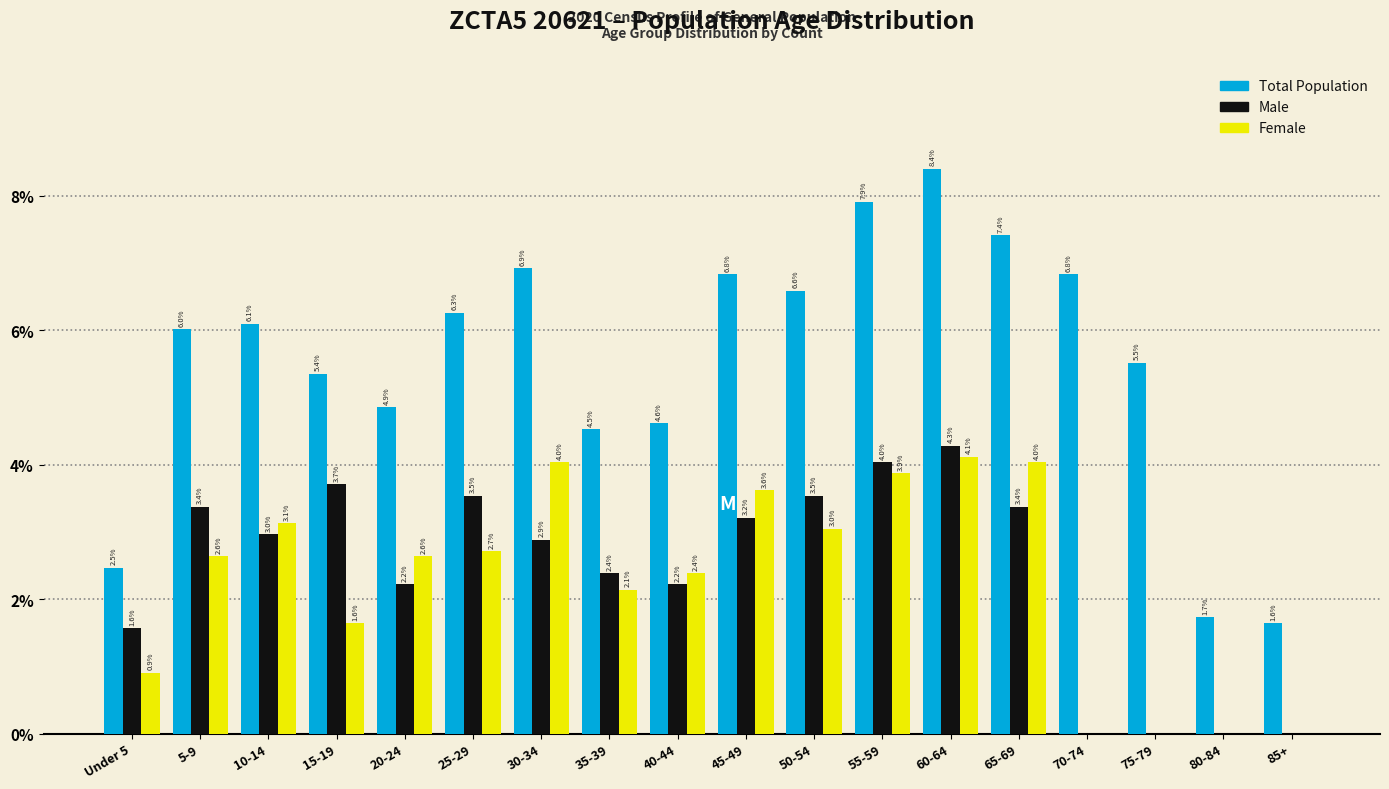

Reading left to right, extract all data points from this chart.

Total Population: Under 5=2.5	5-9=6.0	10-14=6.1	15-19=5.4	20-24=4.9	25-29=6.3	30-34=6.9	35-39=4.5	40-44=4.6	45-49=6.8	50-54=6.6	55-59=7.9	60-64=8.4	65-69=7.4	70-74=6.8	75-79=5.5	80-84=1.7	85+=1.6
Male: Under 5=1.6	5-9=3.4	10-14=3.0	15-19=3.7	20-24=2.2	25-29=3.5	30-34=2.9	35-39=2.4	40-44=2.2	45-49=3.2	50-54=3.5	55-59=4.0	60-64=4.3	65-69=3.4	70-74=0.0	75-79=0.0	80-84=0.0	85+=0.0
Female: Under 5=0.9	5-9=2.6	10-14=3.1	15-19=1.6	20-24=2.6	25-29=2.7	30-34=4.0	35-39=2.1	40-44=2.4	45-49=3.6	50-54=3.0	55-59=3.9	60-64=4.1	65-69=4.0	70-74=0.0	75-79=0.0	80-84=0.0	85+=0.0